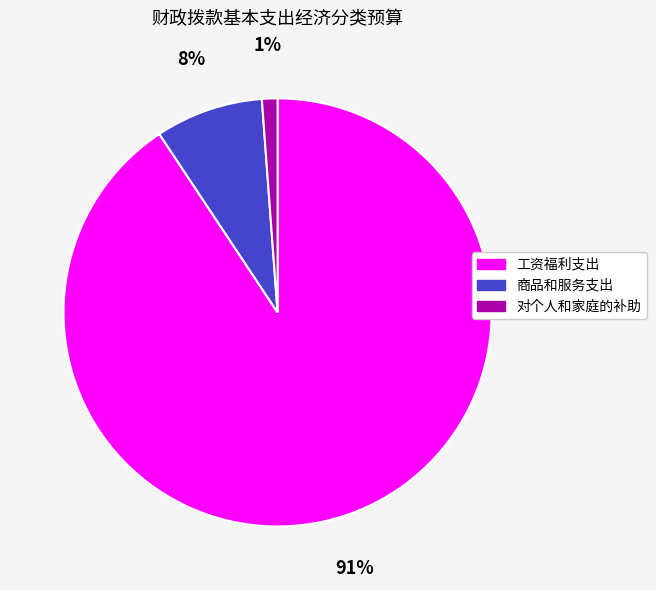

Which has a higher value, 对个人和家庭的补助 or 商品和服务支出?

商品和服务支出